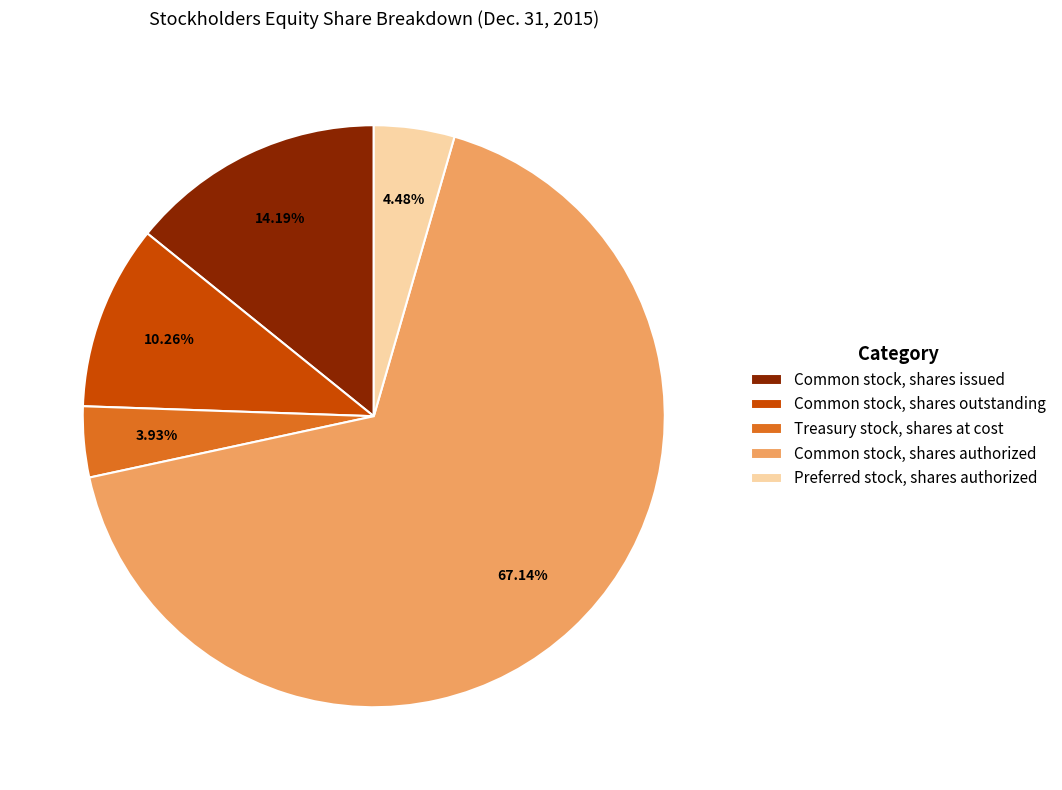

What percentage is NOT represented by Common stock, shares issued?

85.8%